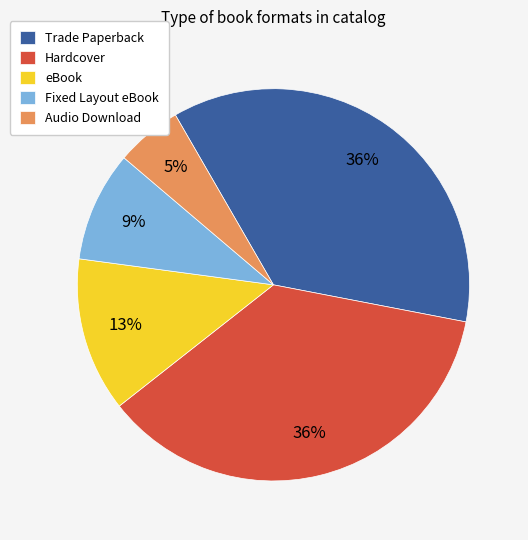

Is there a majority slice in this chart?

No